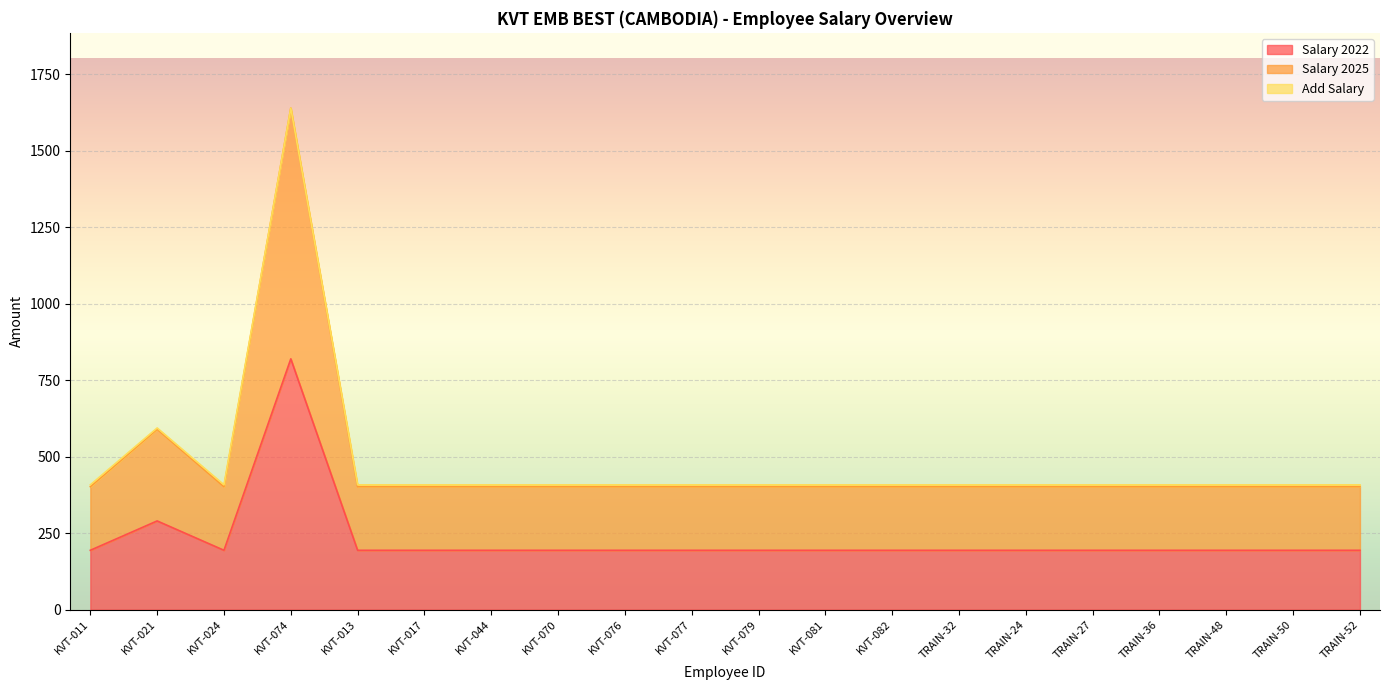

Which series has the largest total across all categories?

Salary 2025